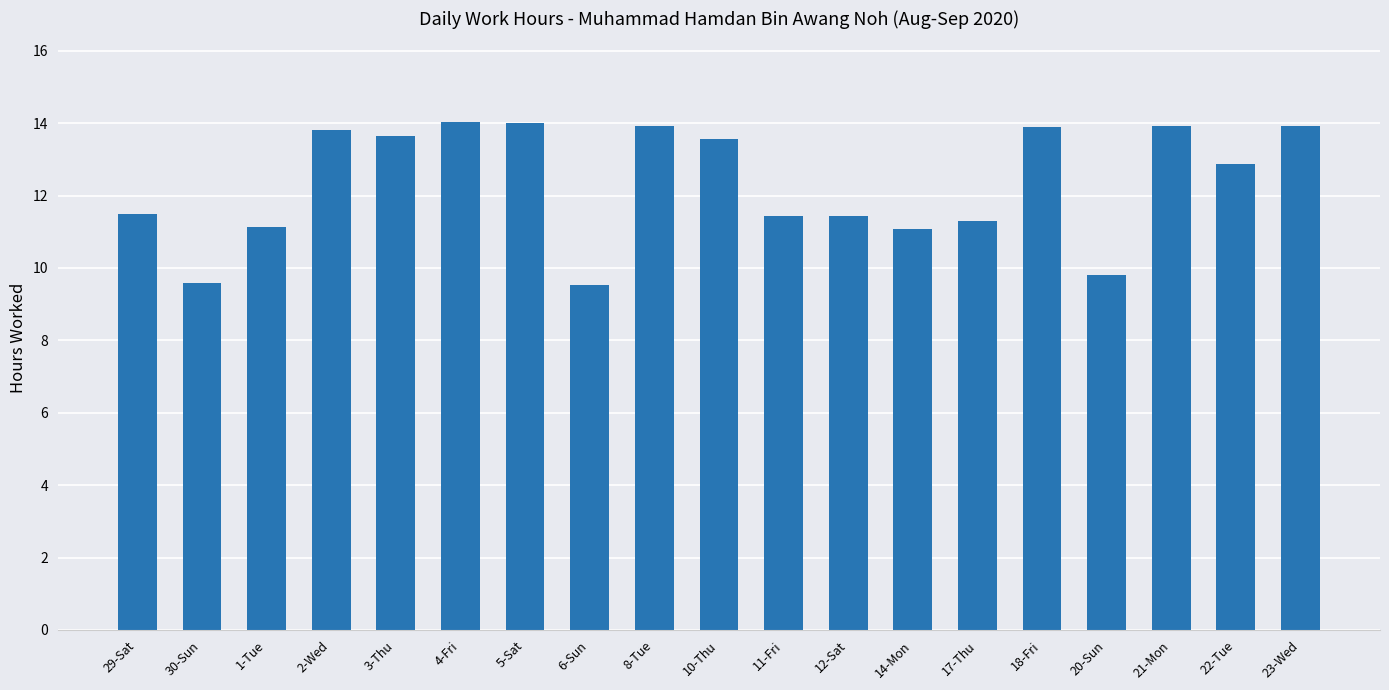

Between 4-Fri and 20-Sun, which is larger?

4-Fri